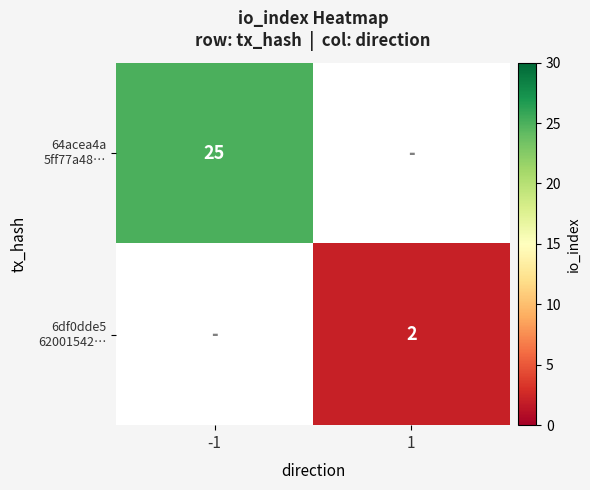

What is the highest value of the 64acea4a 5ff77a48… series?

25.0